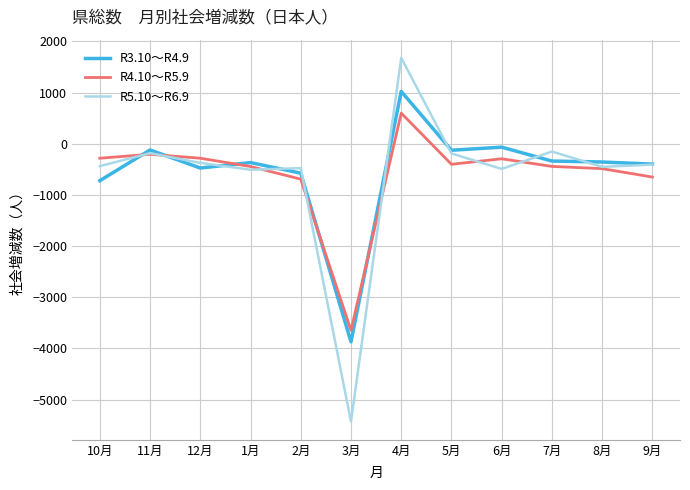

Which series has the widest spread of values?

R5.10～R6.9